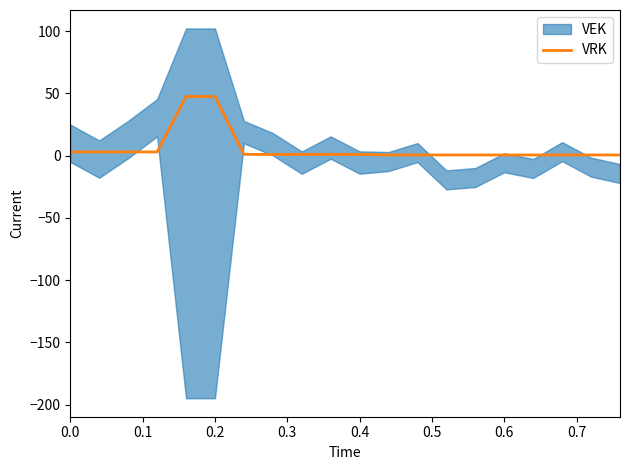

Reading right to left, transcribe all the data shown in this chart.

0.5	0.5	0.5	0.5	0.5	0.5	0.5	0.5	0.5	1.0	1.0	1.0	1.0	1.0	47.5	47.5	3.0	3.0	3.0	3.0